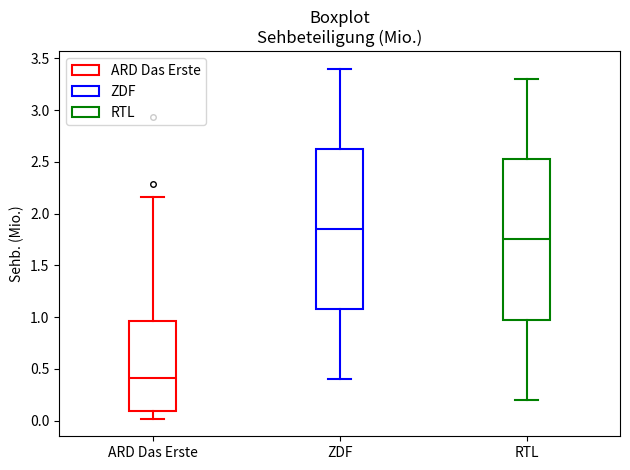

Reading left to right, transcribe this box plot: for each box, give where its median line is, the range the box spans, and where its two whiskers end, as read against the y-axis. The values are not printed on the chart, so give them approximately, as read against the axis.

ARD Das Erste: median 0.40, box 0.10 to 0.95, whiskers 0.00 to 2.15
ZDF: median 1.85, box 1.10 to 2.65, whiskers 0.40 to 3.40
RTL: median 1.75, box 1.00 to 2.55, whiskers 0.20 to 3.30